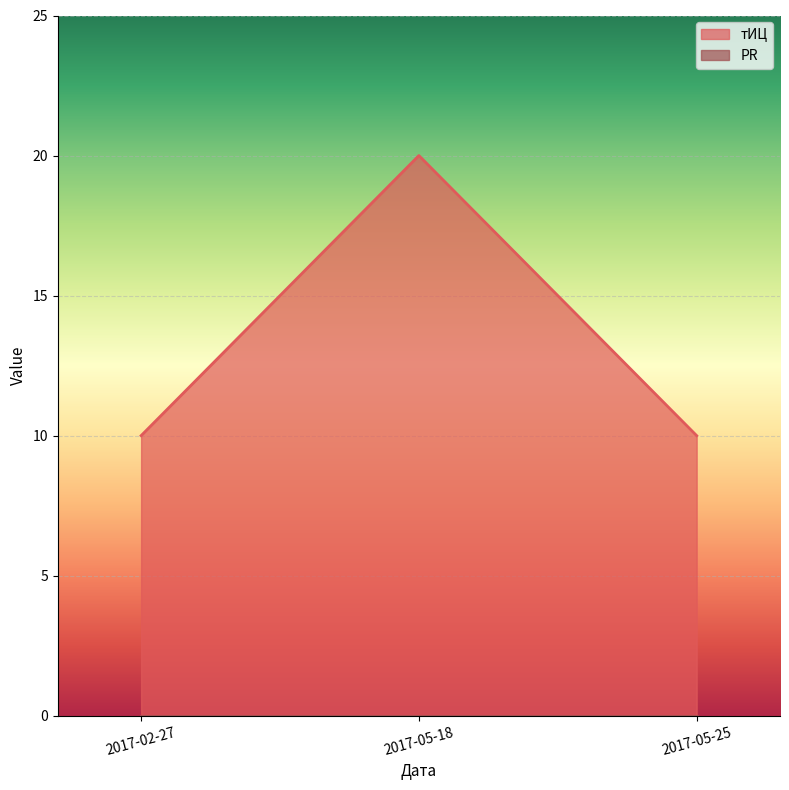

Read the value at 2017-05-25.

10